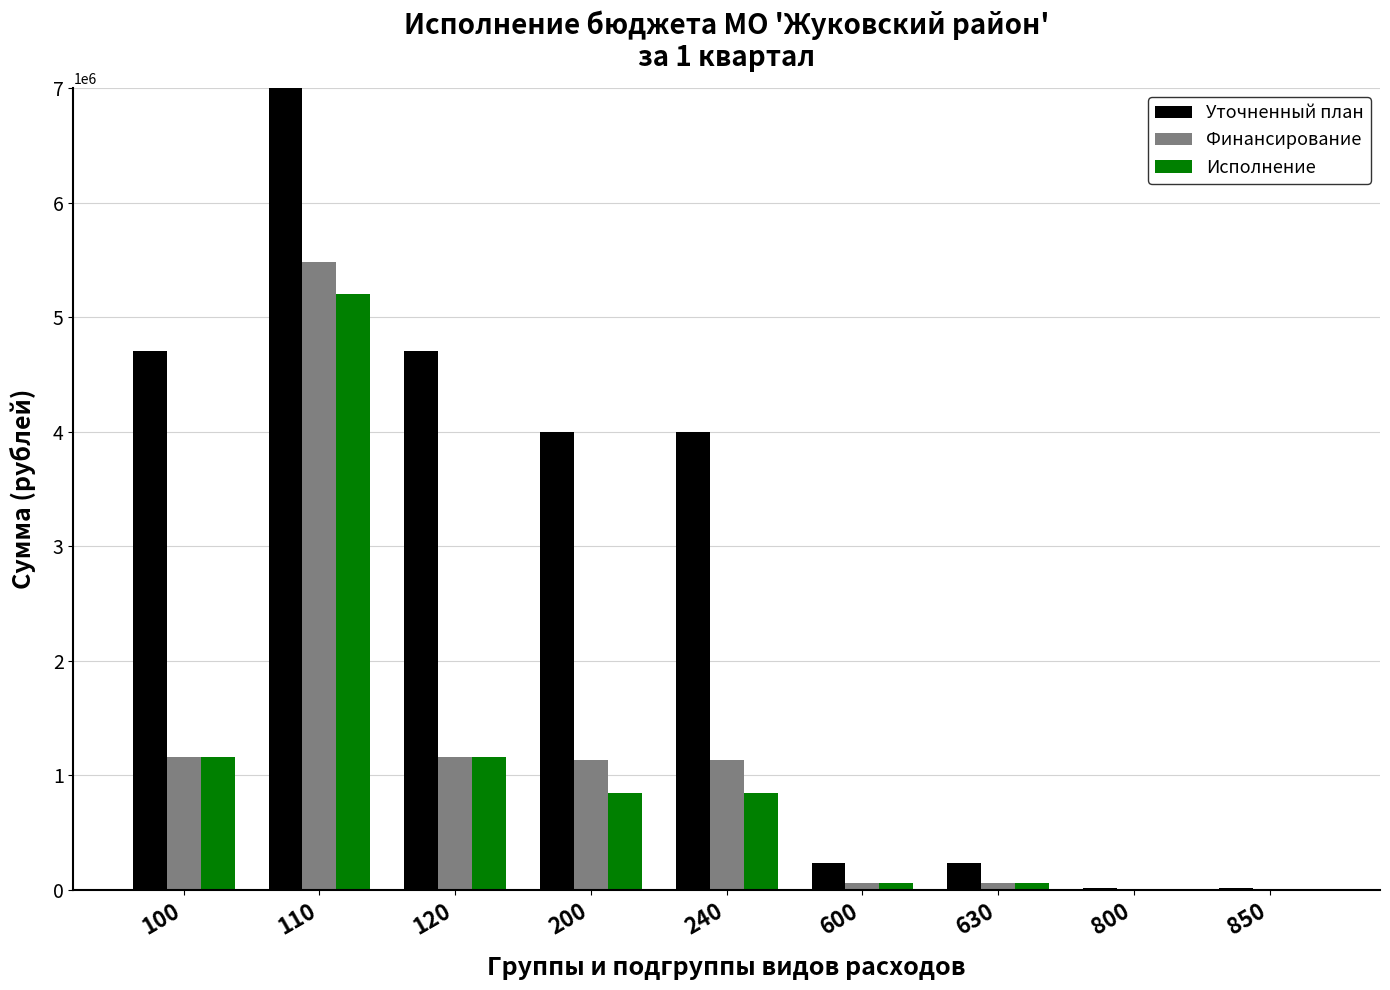

Rank the categories by Исполнение value from lowest to highest.

800, 850, 600, 630, 200, 240, 100, 120, 110